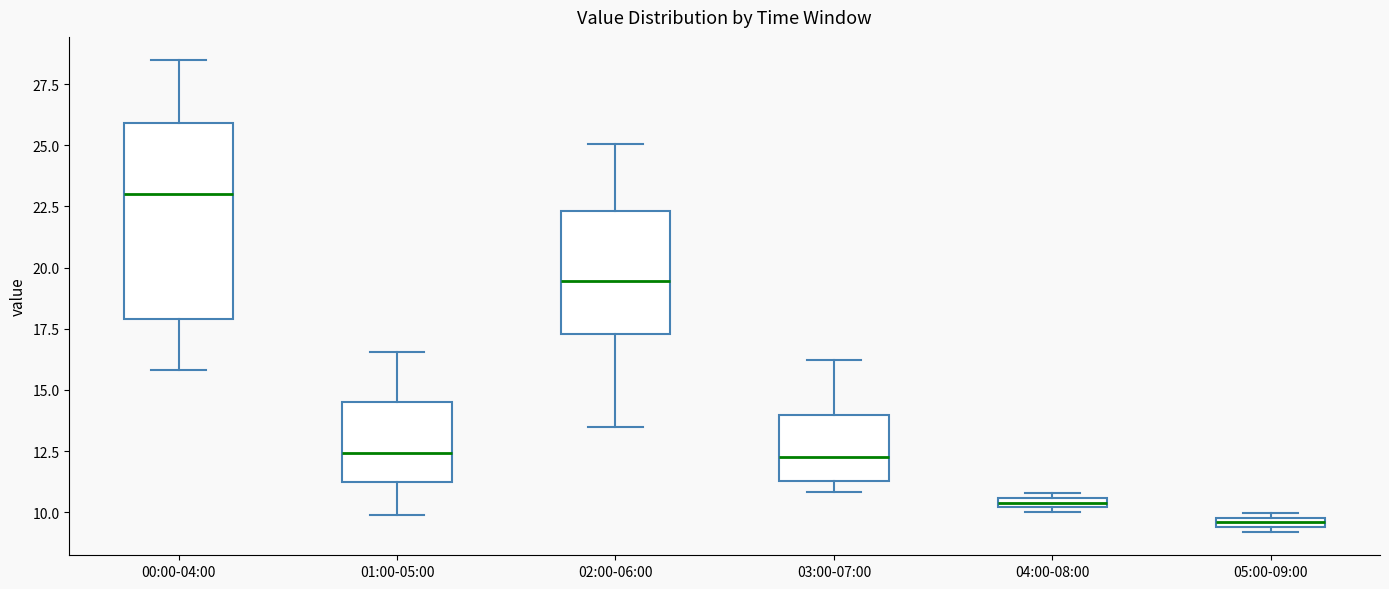

Where is the upper edge of the box for 05:00-09:00 on the y-axis? The values are not printed on the chart, so give them approximately, as read against the axis.

10.0